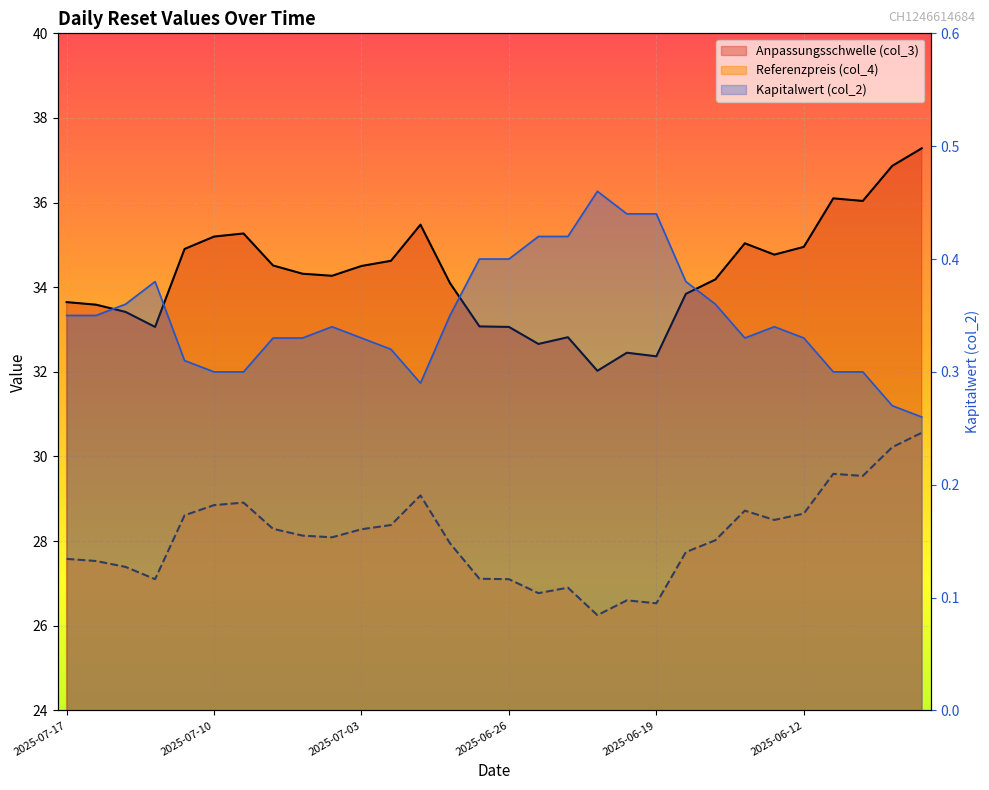

At which label is Kapitalwert (col_2) closest to 0?

2025-06-05